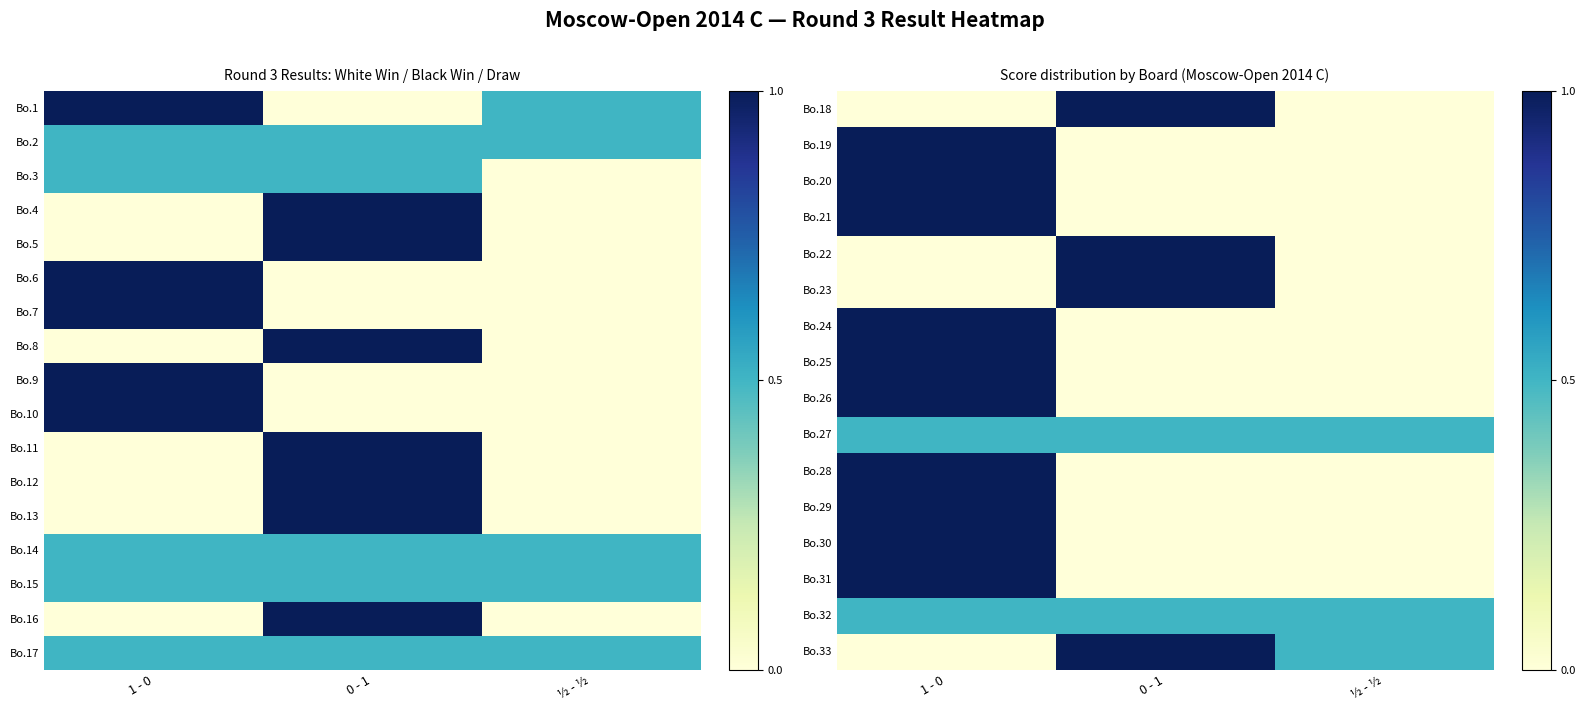

What is the sum of all Bo.17 values?

1.5